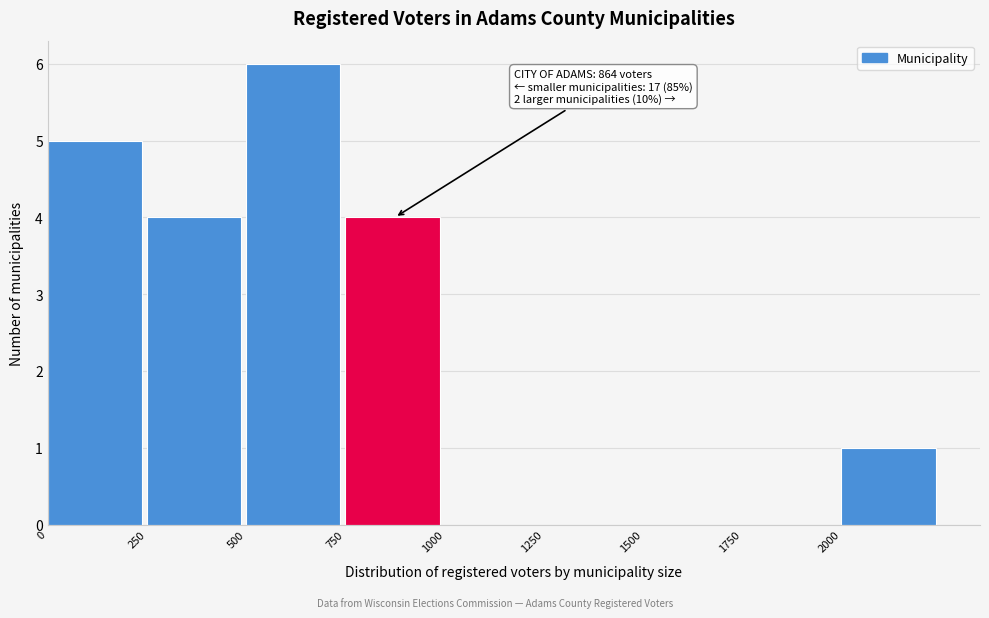

Which range on the x-axis has the tallest bar?

500 to 750